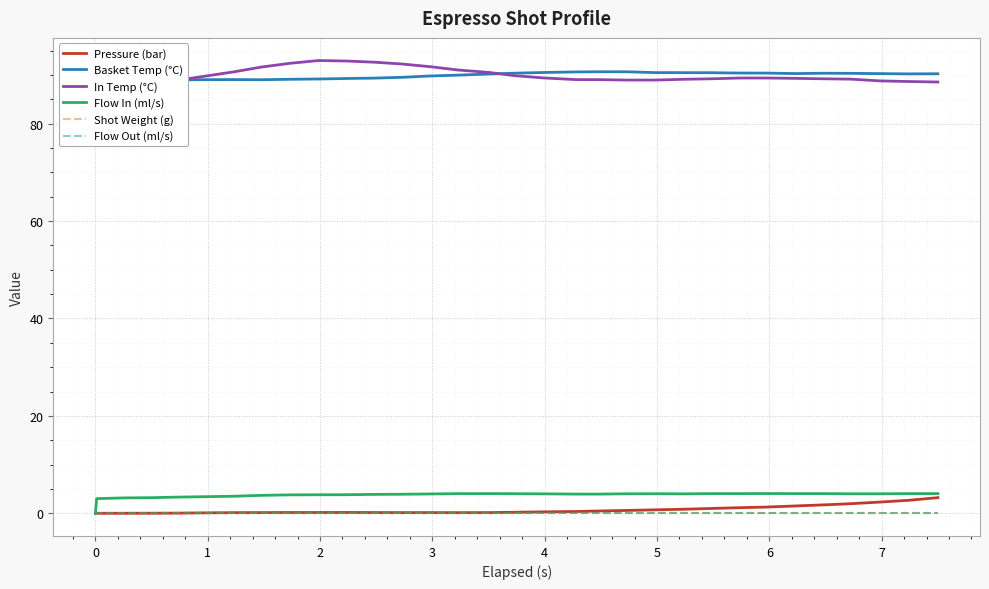

Rank the series by their maximum value, from lowest to highest.

Shot Weight (g), Flow Out (ml/s), Pressure (bar), Flow In (ml/s), Basket Temp (°C), In Temp (°C)